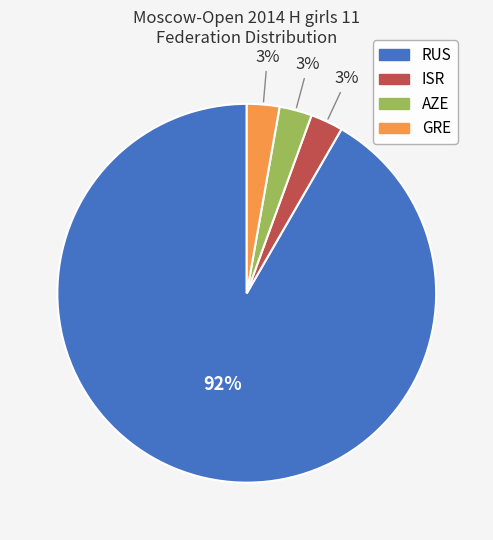

Does any single category account for the majority?

Yes